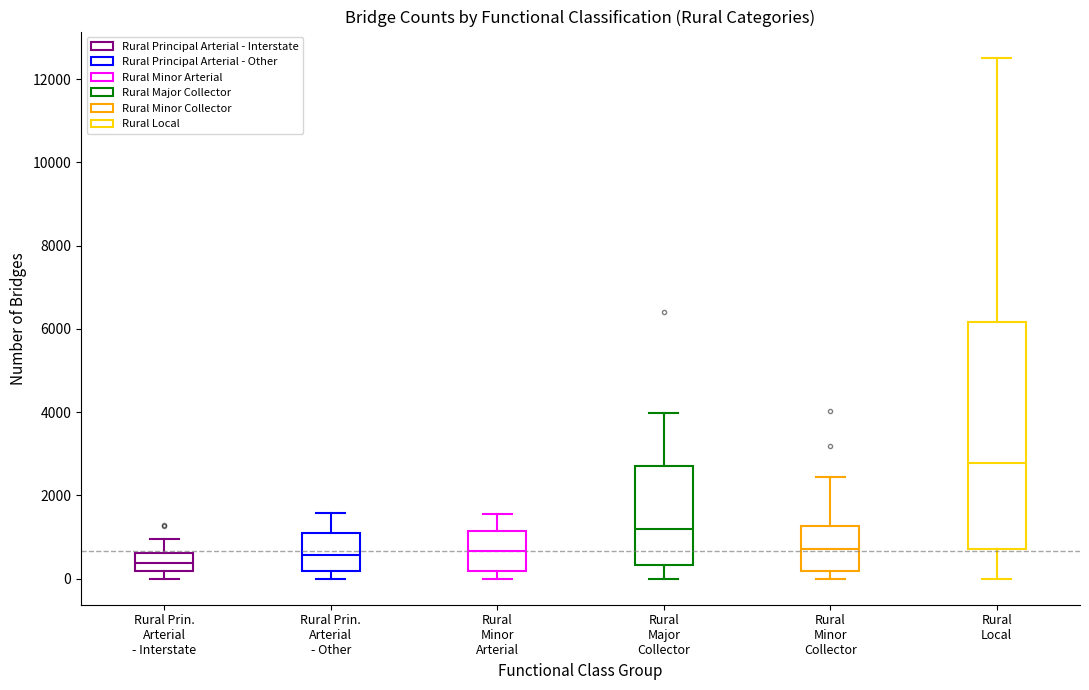

Where is the upper edge of the box for Rural Prin. Arterial - Interstate on the y-axis? The values are not printed on the chart, so give them approximately, as read against the axis.

600